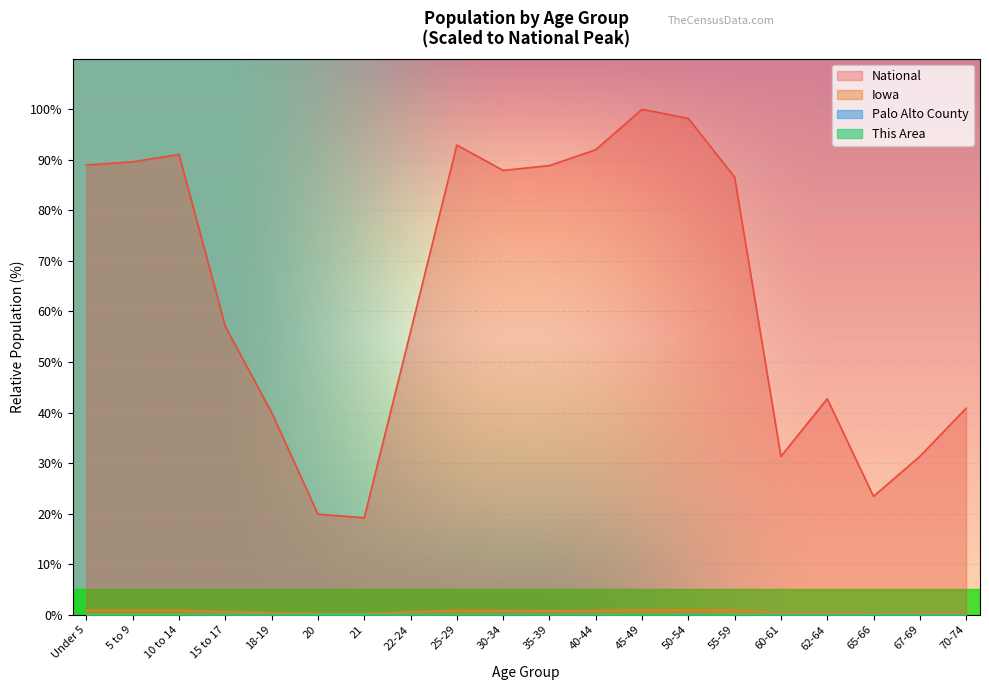

Is the value of Palo Alto County at 67-69 greater than the value of National at 5 to 9?

No